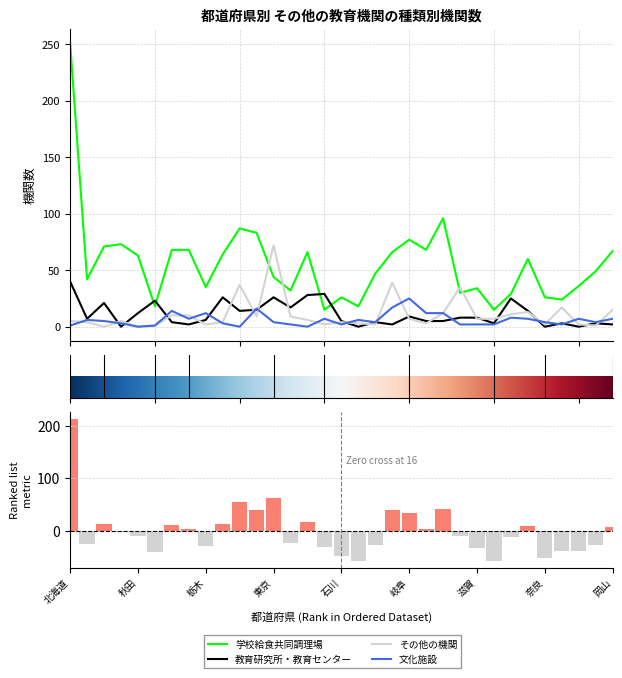

What is the difference between the second highest and second lowest values in the 学校給食共同調理場 series?

81